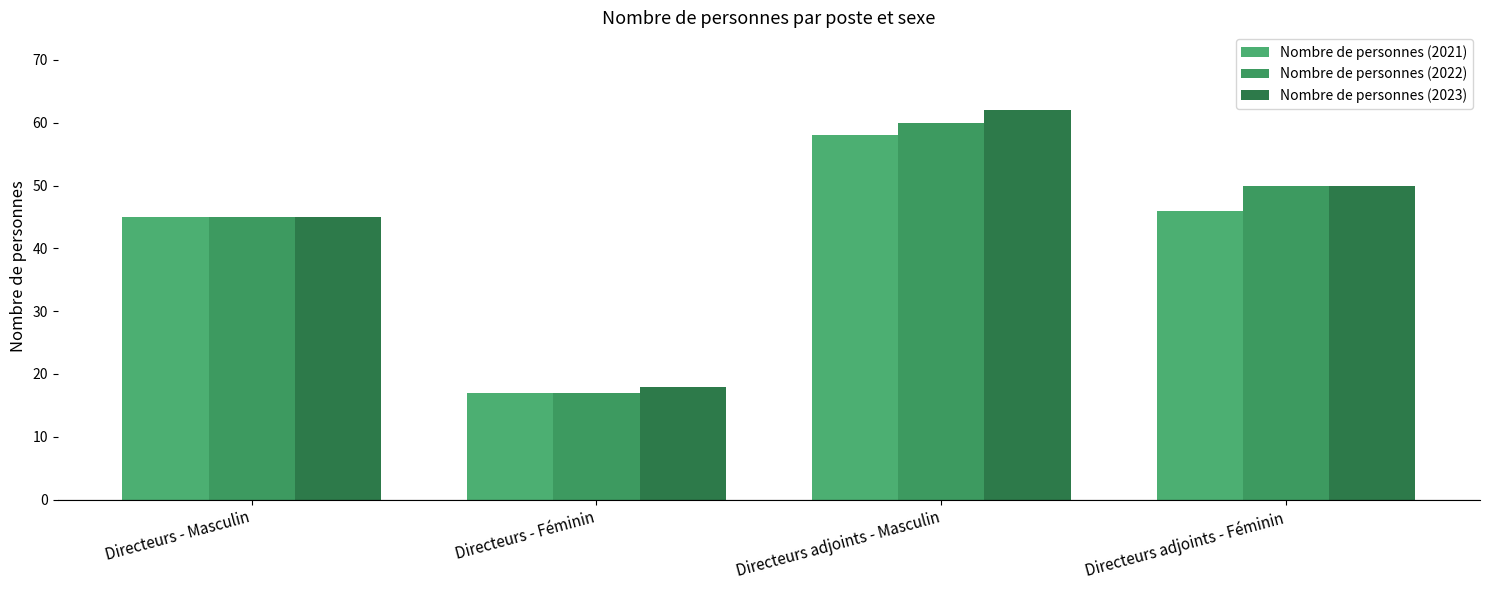

How many categories are shown in the chart?

4